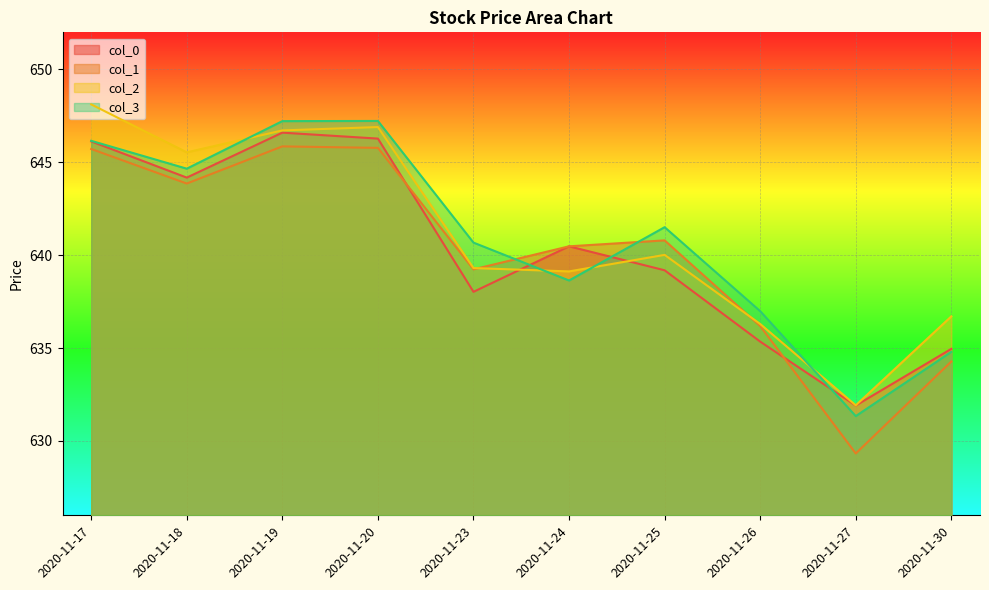

Where is col_0 nearest to the value 639?

2020-11-25